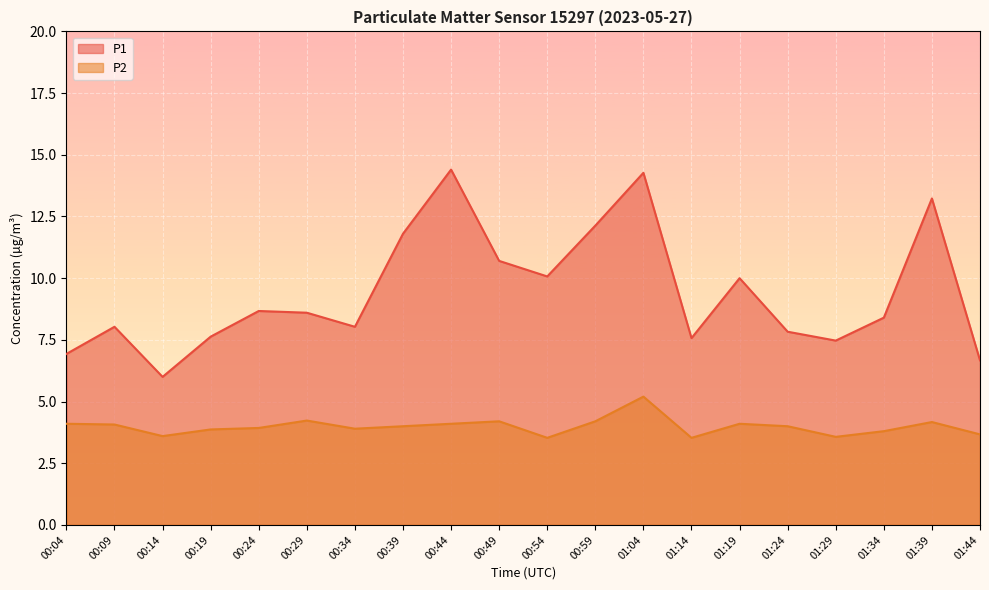

Rank the series by their average value, from highest to lowest.

P1, P2